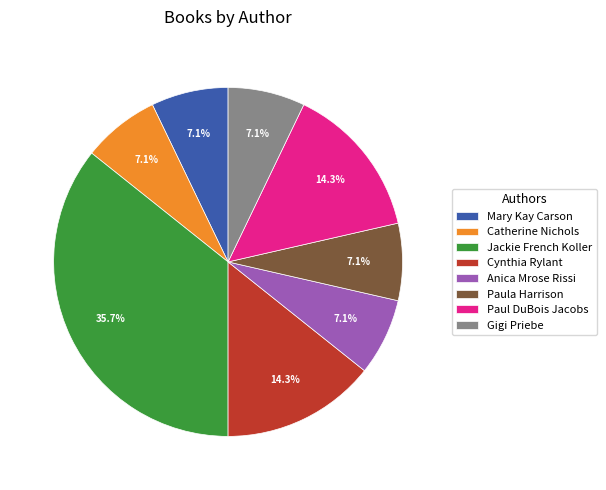

To the nearest percent, what is the combined percentage of Paula Harrison and Catherine Nichols?

14%